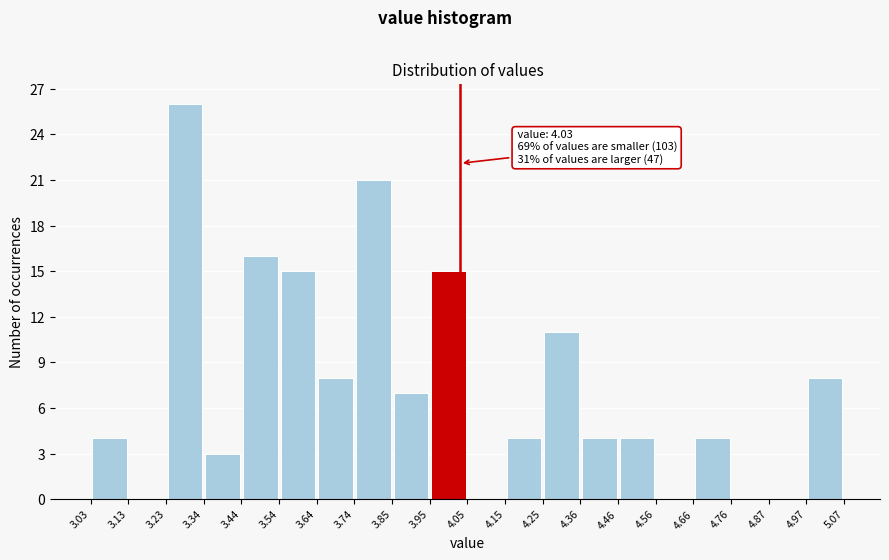

Which range on the x-axis has the tallest bar?

3.23 to 3.34